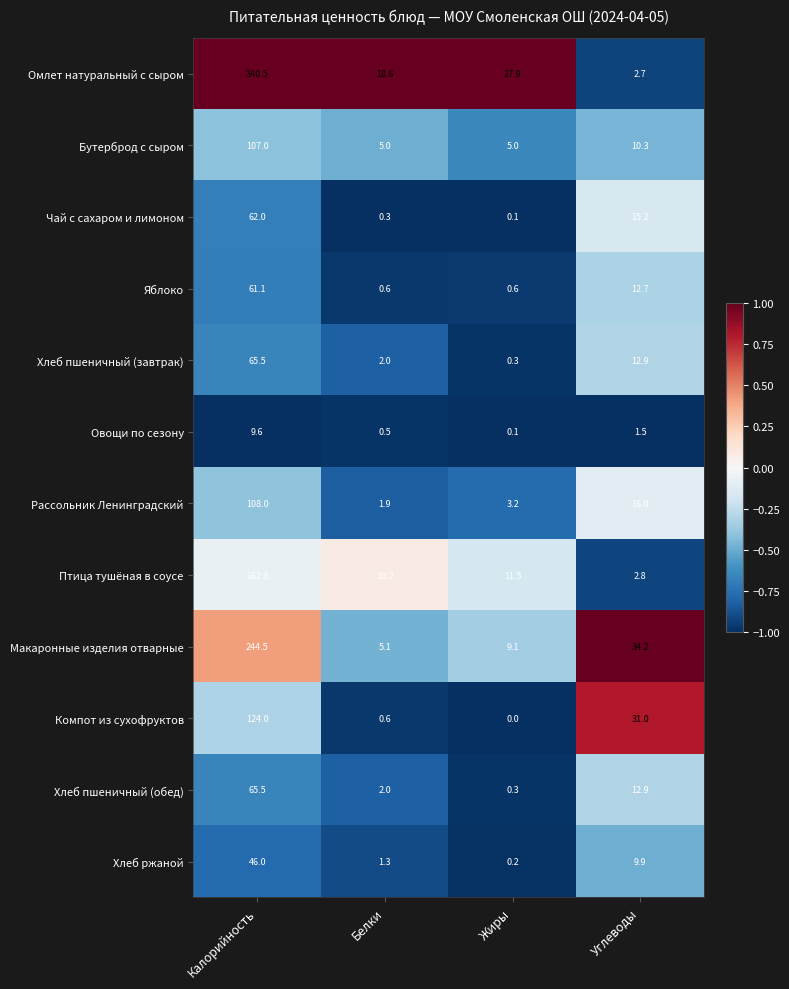

Which series has the largest total across all categories?

Омлет натуральный с сыром